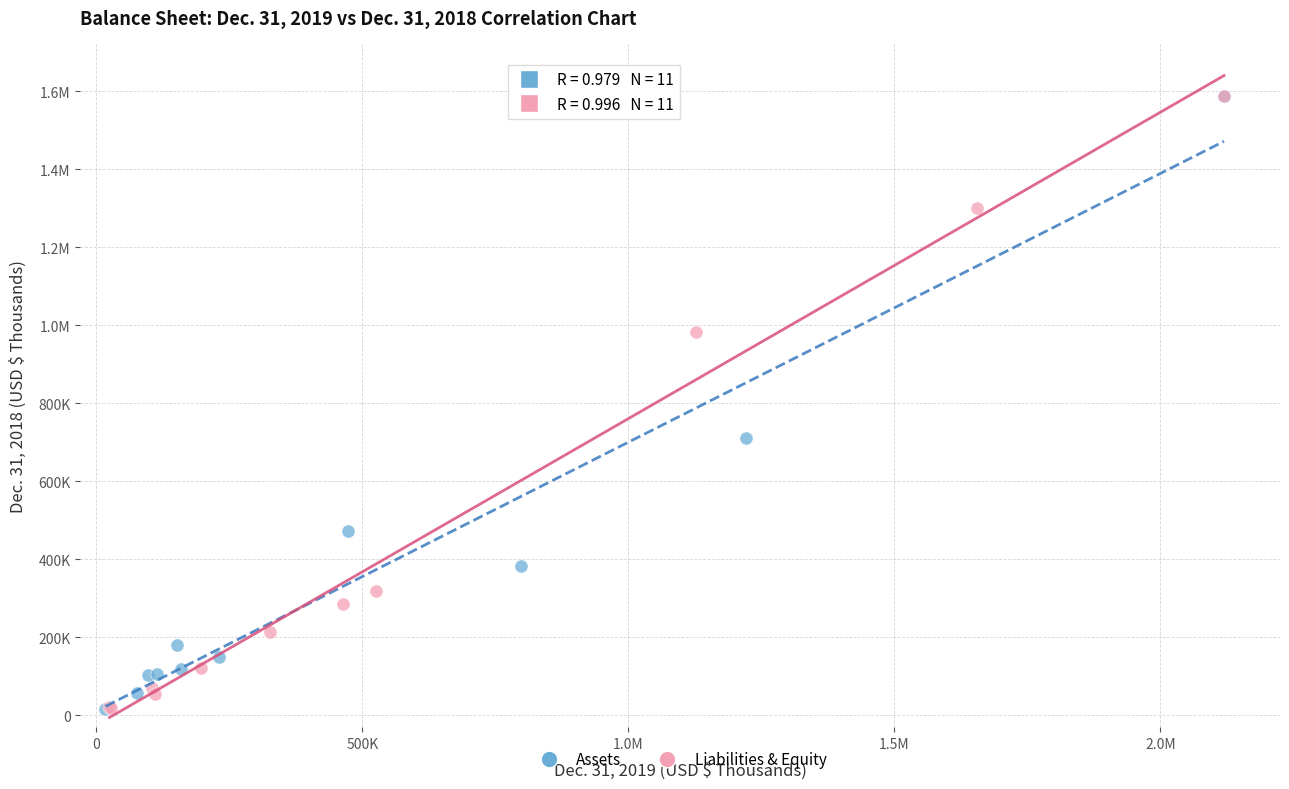

What are all the series names shown in the legend?

Assets, Liabilities & Equity